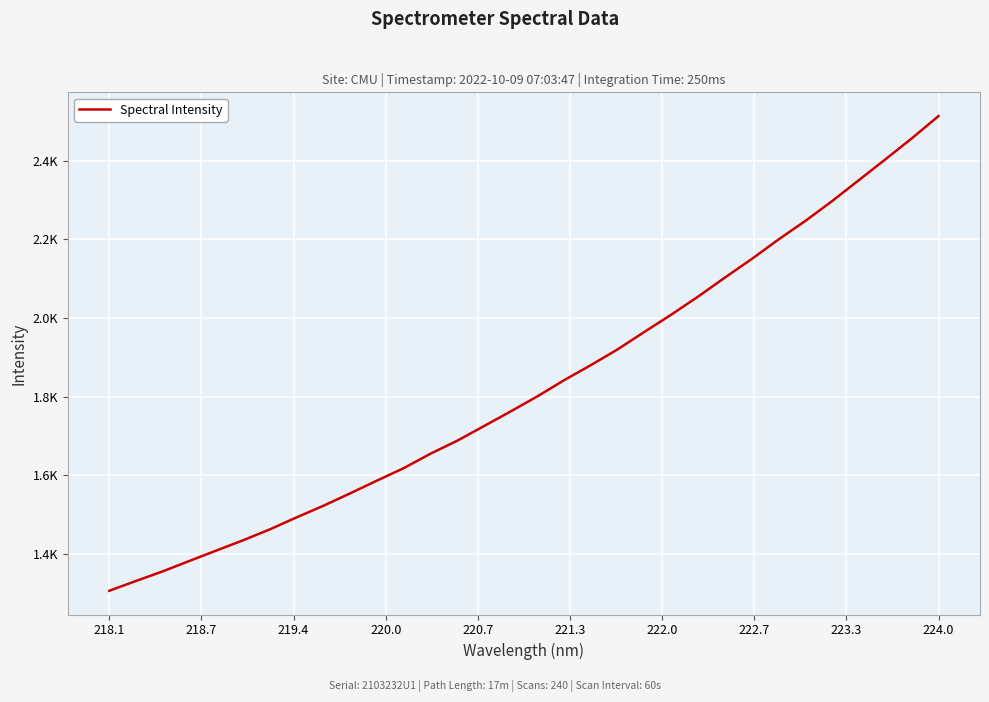

True or false: there are more than 0 points higher than both neighbors.

False